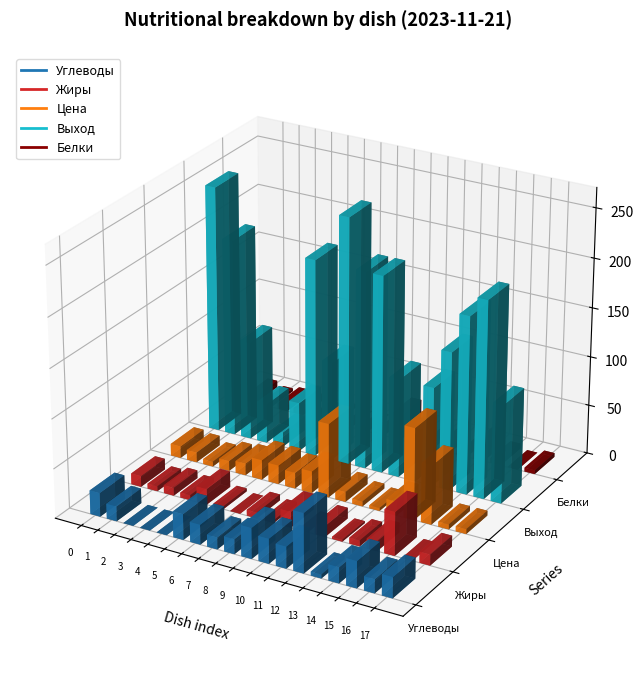

Reading right to left, what are all the values shown in this chart?

Углеводы: хлеб пшеничный (ужин)=21	чай с лимоном=14	макараоны отварные=27	тефтели рыбные=16	салат из помодоров=4	хлеб ржаной=60	хлеб пшеничный (обед)=22	компот изсухофруктов=25	азу с картофелем=31	суп рисовый=15	салат из свежих овощей=12	сок фруктовый=20	кондитерские изделия=26	масло сливочное=0	яйцо вареное=0	хлеб пшеничный=0	чай с молоком=15	суп молочный с гречкой=24
Жиры: хлеб пшеничный (ужин)=11	чай с лимоном=0	макараоны отварные=44	тефтели рыбные=10	салат из помодоров=6	хлеб ржаной=2	хлеб пшеничный (обед)=11	компот изсухофруктов=0	азу с картофелем=16	суп рисовый=3	салат из свежих овощей=6	сок фруктовый=0	кондитерские изделия=3	масло сливочное=16	яйцо вареное=5	хлеб пшеничный=8	чай с молоком=5	суп молочный с гречкой=11
Цена: хлеб пшеничный (ужин)=5	чай с лимоном=5	макараоны отварные=60	тефтели рыбные=93	салат из помодоров=14	хлеб ржаной=3	хлеб пшеничный (обед)=5	компот изсухофруктов=10	азу с картофелем=75	суп рисовый=22	салат из свежих овощей=16	сок фруктовый=19	кондитерские изделия=20	масло сливочное=12	яйцо вареное=10	хлеб пшеничный=5	чай с молоком=10	суп молочный с гречкой=12
Выход: хлеб пшеничный (ужин)=100	чай с лимоном=200	макараоны отварные=180	тефтели рыбные=140	салат из помодоров=100	хлеб ржаной=50	хлеб пшеничный (обед)=100	компот изсухофруктов=200	азу с картофелем=200	суп рисовый=250	салат из свежих овощей=100	сок фруктовый=200	кондитерские изделия=50	масло сливочное=15	яйцо вареное=40	хлеб пшеничный=100	чай с молоком=200	суп молочный с гречкой=250
Белки: хлеб пшеничный (ужин)=4	чай с лимоном=0	макараоны отварные=5	тефтели рыбные=17	салат из помодоров=1	хлеб ржаной=8	хлеб пшеничный (обед)=4	компот изсухофруктов=0	азу с картофелем=25	суп рисовый=2	салат из свежих овощей=1	сок фруктовый=0	кондитерские изделия=3	масло сливочное=0	яйцо вареное=5	хлеб пшеничный=6	чай с молоком=3	суп молочный с гречкой=7